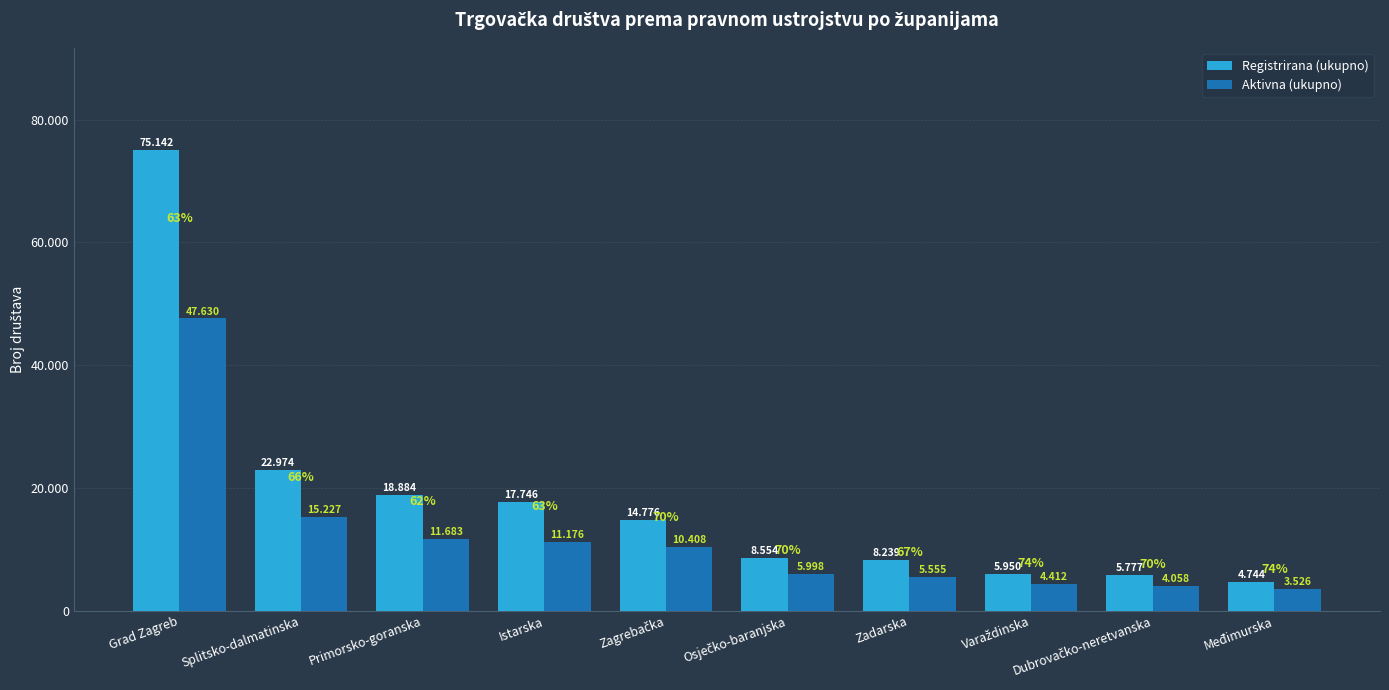

What is the label of the 10th bar from the right?

Grad Zagreb